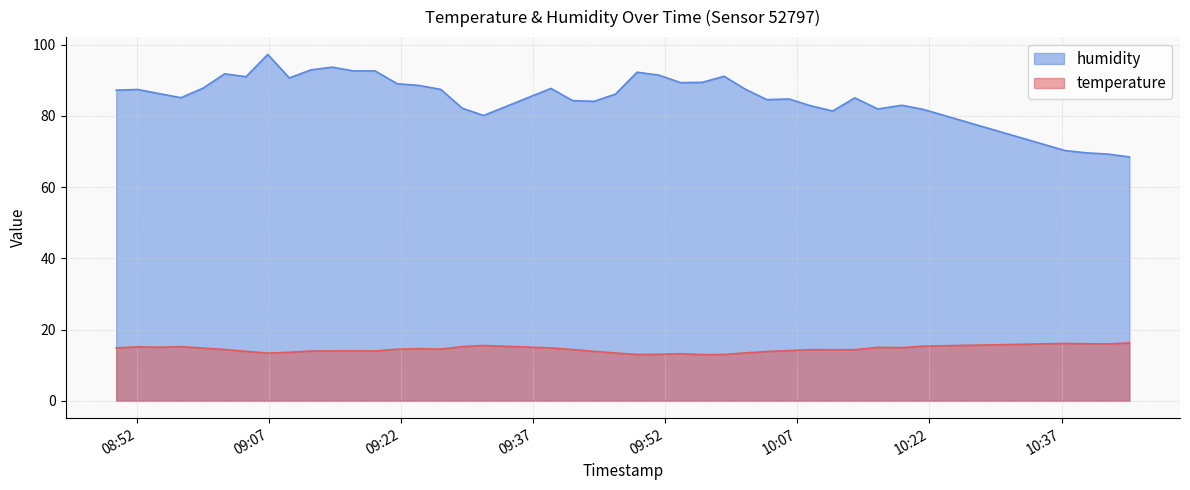

True or false: temperature and humidity cross at least once.

False